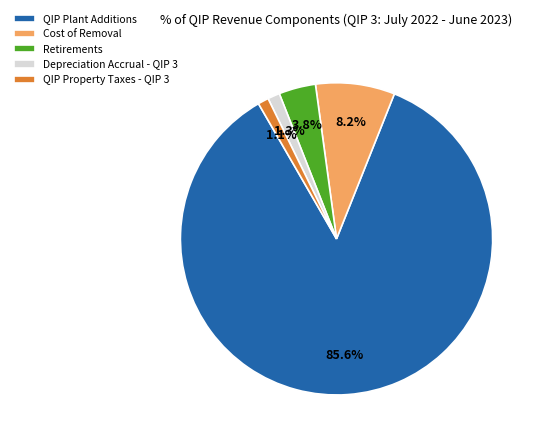

How many slices are in this pie chart?

5